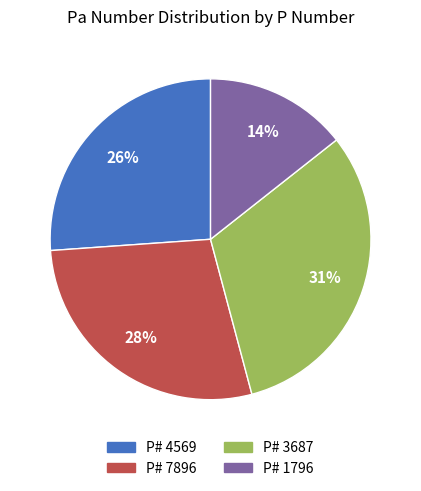

To the nearest percent, what is the difference between the largest and smallest slice percentages?

17%